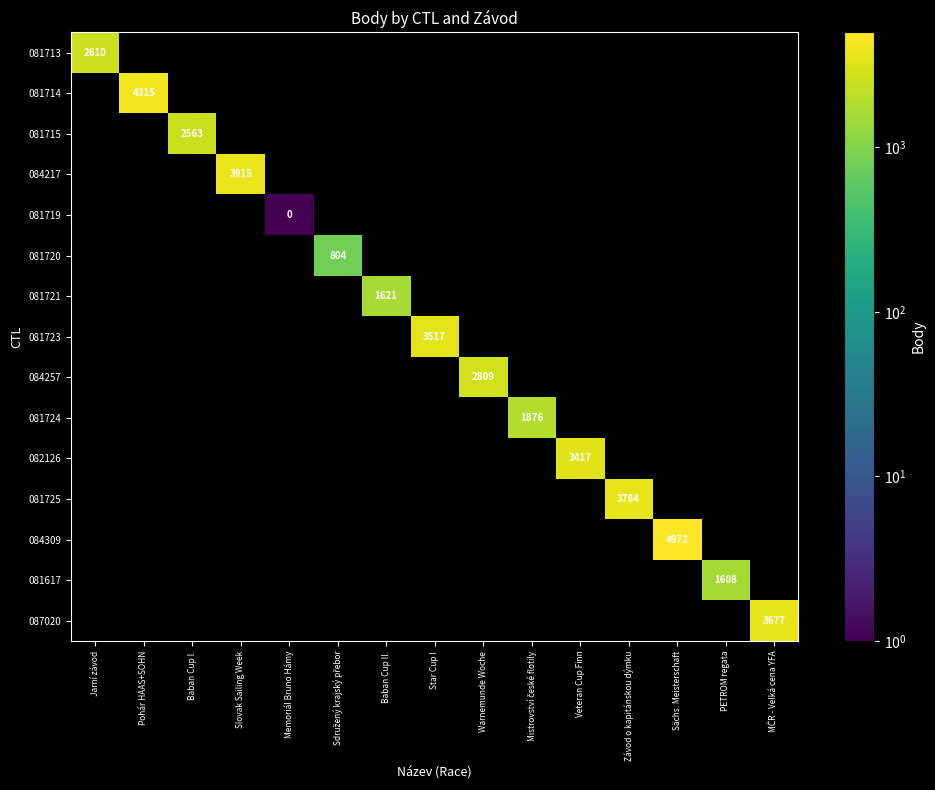

How many values in 081715 are above zero?

1